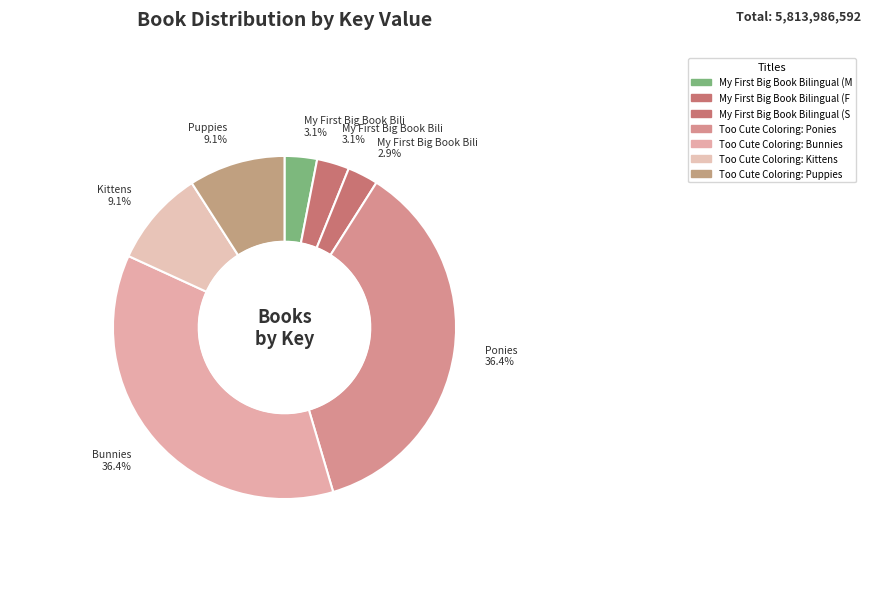

To the nearest percent, what is the average slice percentage?

14%